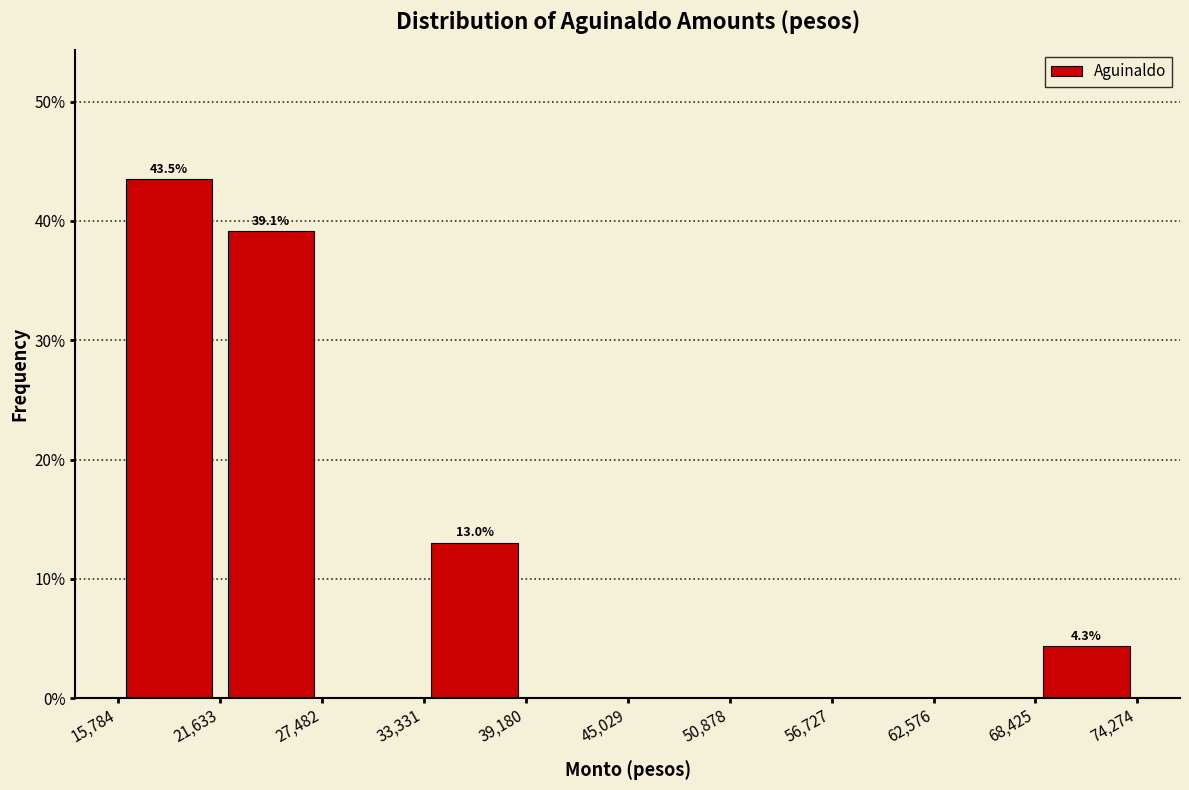

Over which range of the x-axis is the bar tallest?

15,784 to 21,633